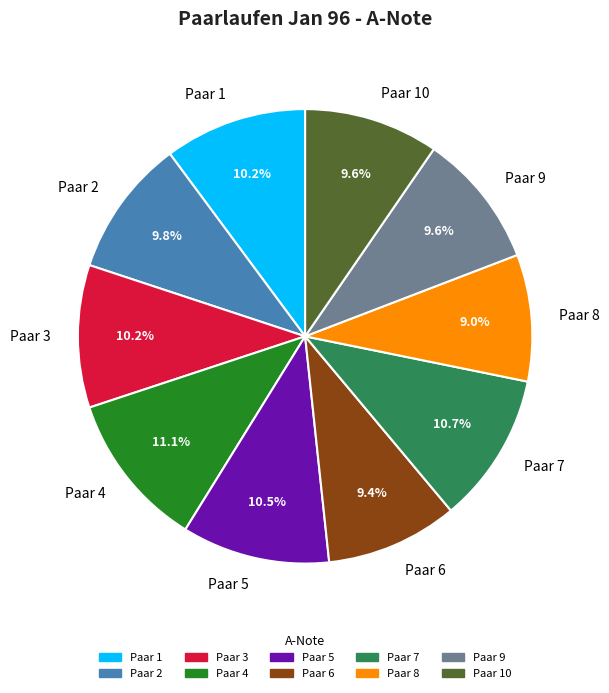

What is the ratio of the value at Paar 9 to the value at Paar 4?

0.9